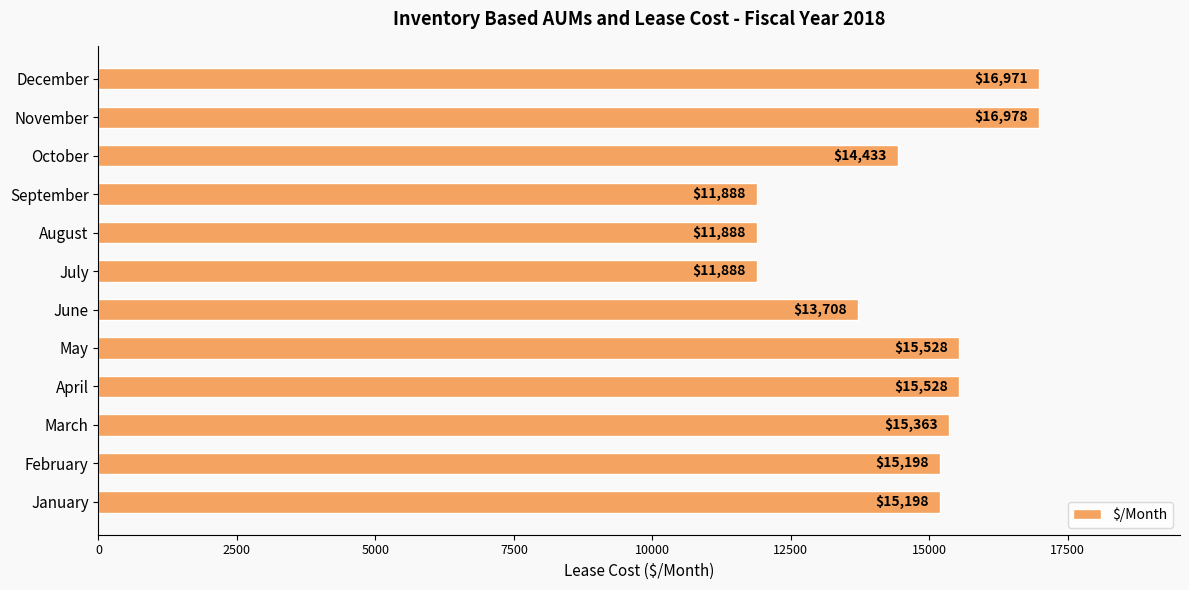

The chart shows a value of 16822 at September. True or false?

False